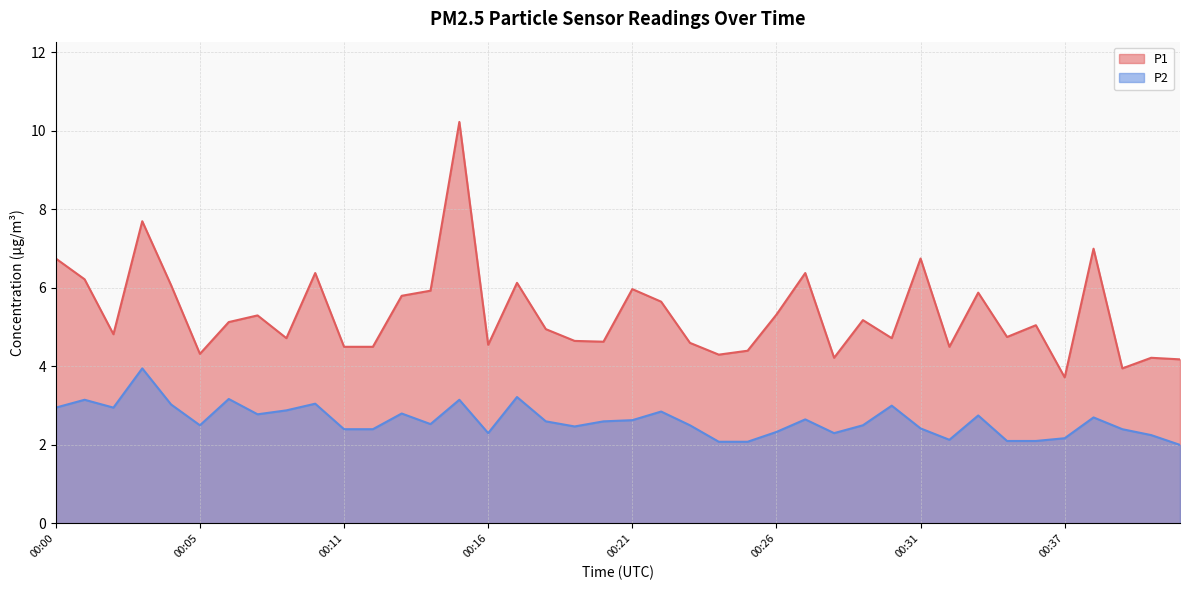

The value of P1 at 00:37 is 3.7. True or false?

True